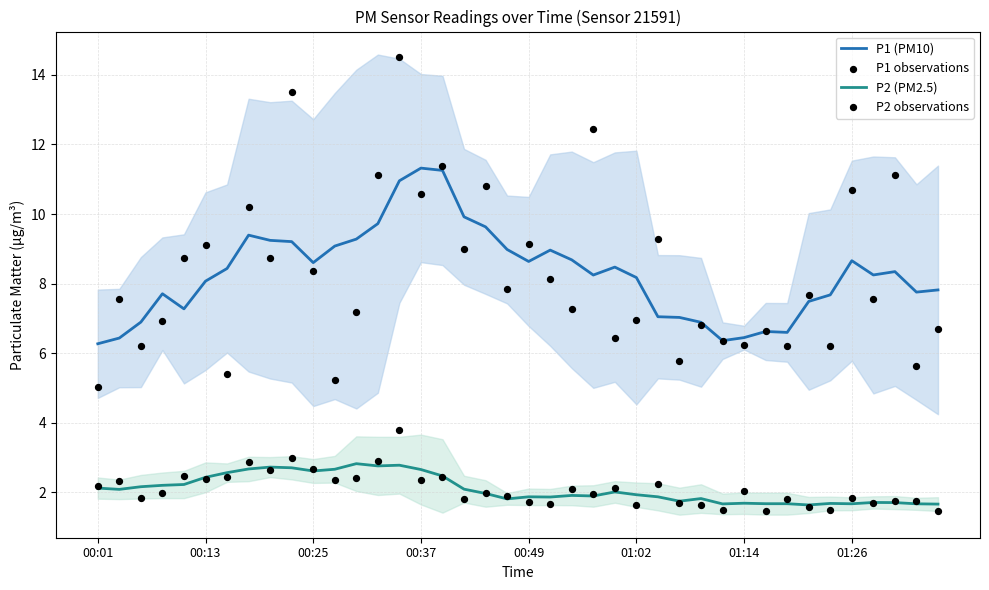

The P1 (PM10) series shows 8.1 at 00:13. True or false?

True